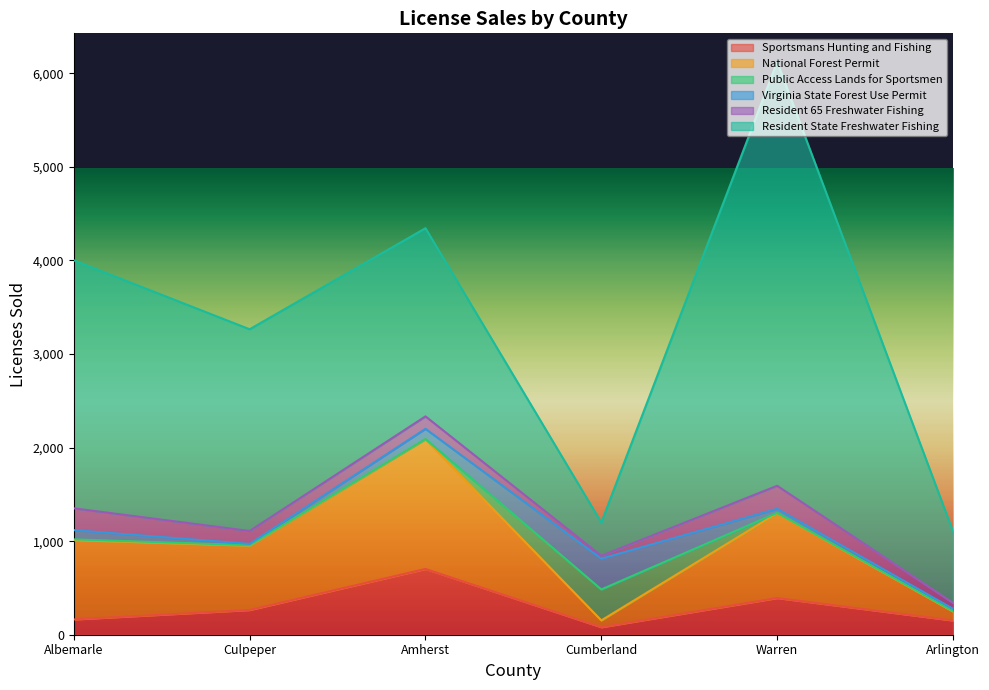

At which category does the chart reach its peak across all series?

Warren